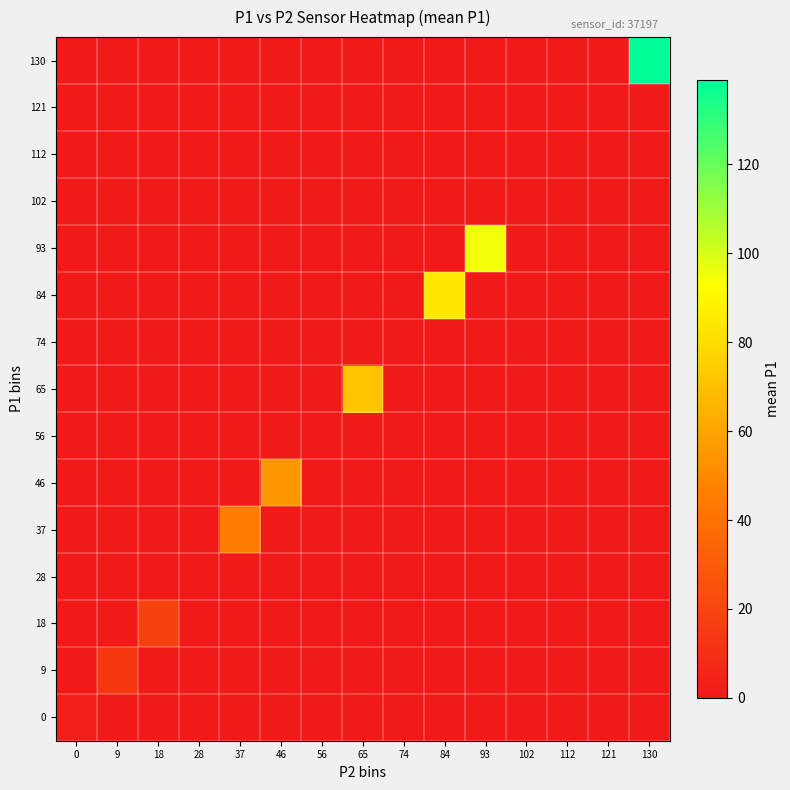

Reading right to left, extract all data points from this chart.

0: 130=0.0	121=0.0	112=0.0	102=0.0	93=0.0	84=0.0	74=0.0	65=0.0	56=0.0	46=0.0	37=0.0	28=0.0	18=0.0	9=0.0	0=2.6
9: 130=0.0	121=0.0	112=0.0	102=0.0	93=0.0	84=0.0	74=0.0	65=0.0	56=0.0	46=0.0	37=0.0	28=0.0	18=0.0	9=14.3	0=0.0
18: 130=0.0	121=0.0	112=0.0	102=0.0	93=0.0	84=0.0	74=0.0	65=0.0	56=0.0	46=0.0	37=0.0	28=0.0	18=19.0	9=0.0	0=0.0
28: 130=0.0	121=0.0	112=0.0	102=0.0	93=0.0	84=0.0	74=0.0	65=0.0	56=0.0	46=0.0	37=0.0	28=0.0	18=0.0	9=0.0	0=0.0
37: 130=0.0	121=0.0	112=0.0	102=0.0	93=0.0	84=0.0	74=0.0	65=0.0	56=0.0	46=0.0	37=45.0	28=0.0	18=0.0	9=0.0	0=0.0
46: 130=0.0	121=0.0	112=0.0	102=0.0	93=0.0	84=0.0	74=0.0	65=0.0	56=0.0	46=55.0	37=0.0	28=0.0	18=0.0	9=0.0	0=0.0
56: 130=0.0	121=0.0	112=0.0	102=0.0	93=0.0	84=0.0	74=0.0	65=0.0	56=0.0	46=0.0	37=0.0	28=0.0	18=0.0	9=0.0	0=0.0
65: 130=0.0	121=0.0	112=0.0	102=0.0	93=0.0	84=0.0	74=0.0	65=71.5	56=0.0	46=0.0	37=0.0	28=0.0	18=0.0	9=0.0	0=0.0
74: 130=0.0	121=0.0	112=0.0	102=0.0	93=0.0	84=0.0	74=0.0	65=0.0	56=0.0	46=0.0	37=0.0	28=0.0	18=0.0	9=0.0	0=0.0
84: 130=0.0	121=0.0	112=0.0	102=0.0	93=0.0	84=84.0	74=0.0	65=0.0	56=0.0	46=0.0	37=0.0	28=0.0	18=0.0	9=0.0	0=0.0
93: 130=0.0	121=0.0	112=0.0	102=0.0	93=95.0	84=0.0	74=0.0	65=0.0	56=0.0	46=0.0	37=0.0	28=0.0	18=0.0	9=0.0	0=0.0
102: 130=0.0	121=0.0	112=0.0	102=0.0	93=0.0	84=0.0	74=0.0	65=0.0	56=0.0	46=0.0	37=0.0	28=0.0	18=0.0	9=0.0	0=0.0
112: 130=0.0	121=0.0	112=0.0	102=0.0	93=0.0	84=0.0	74=0.0	65=0.0	56=0.0	46=0.0	37=0.0	28=0.0	18=0.0	9=0.0	0=0.0
121: 130=0.0	121=0.0	112=0.0	102=0.0	93=0.0	84=0.0	74=0.0	65=0.0	56=0.0	46=0.0	37=0.0	28=0.0	18=0.0	9=0.0	0=0.0
130: 130=139.0	121=0.0	112=0.0	102=0.0	93=0.0	84=0.0	74=0.0	65=0.0	56=0.0	46=0.0	37=0.0	28=0.0	18=0.0	9=0.0	0=0.0